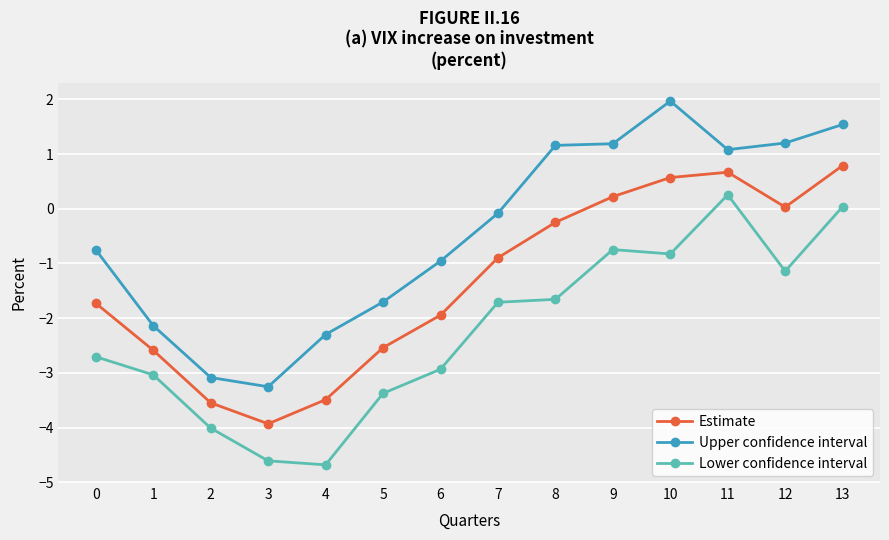

At how many categories does at least one series exceed 1?

6